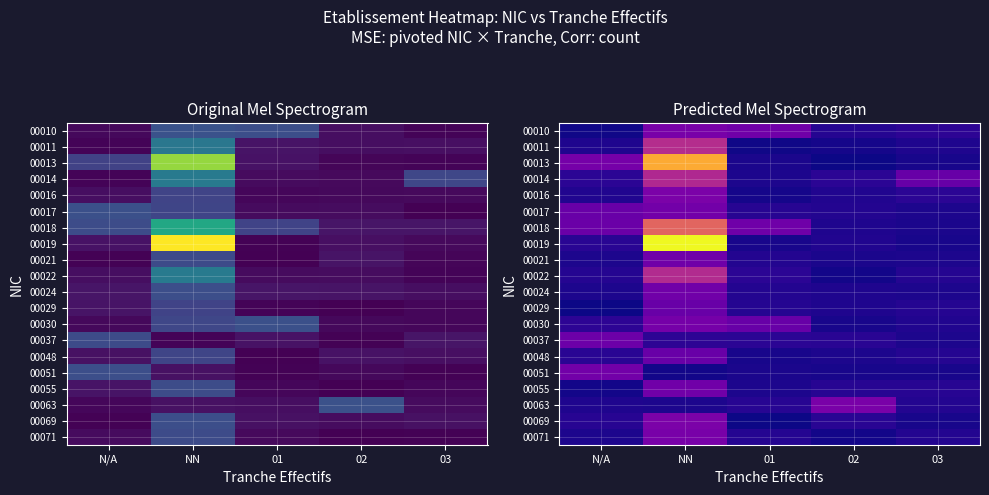

List the labels in order of 00019 value, largest first.

NN, N/A, 02, 01, 03